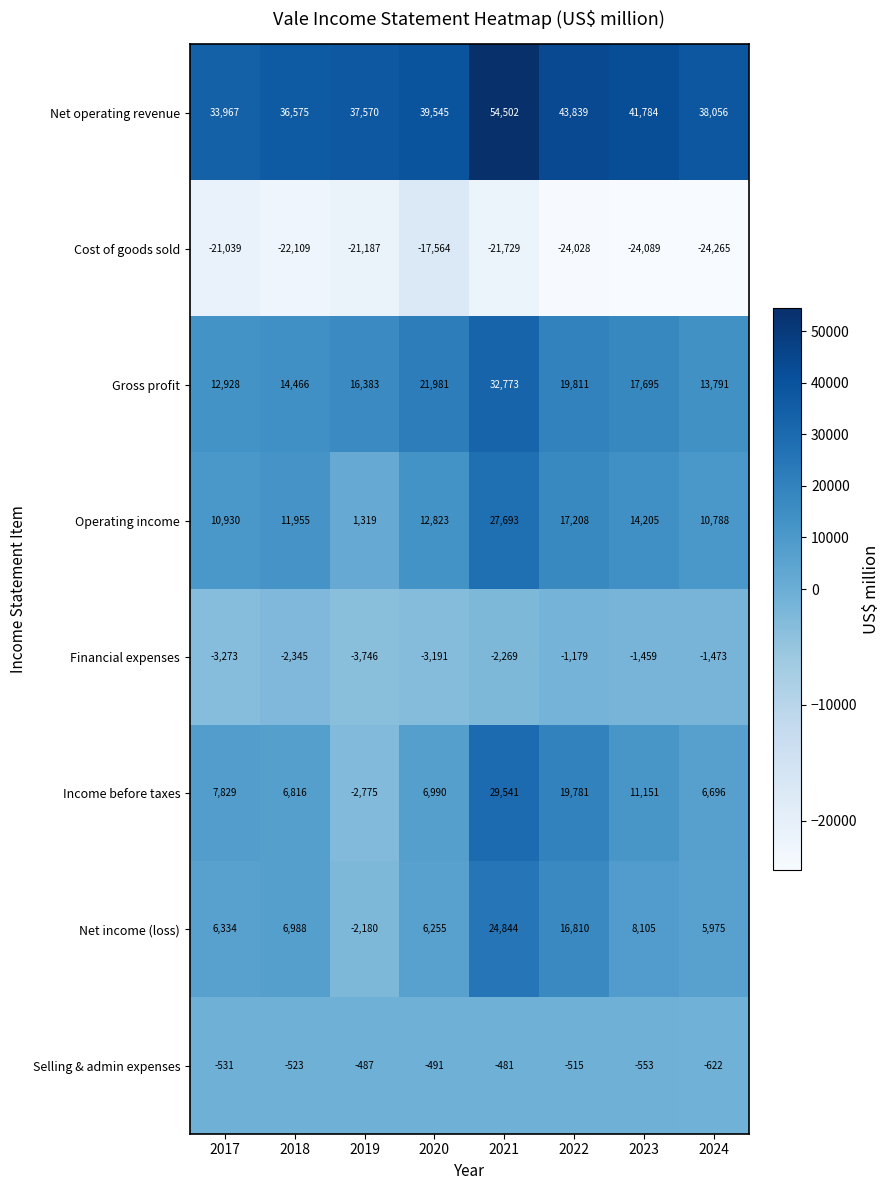

What is the difference between the Gross profit values at 2019 and 2024?

2592